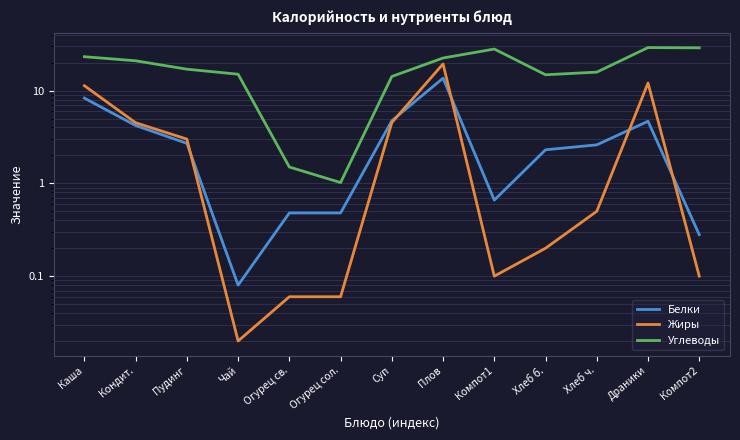

How many distinct data groups are displayed?

3